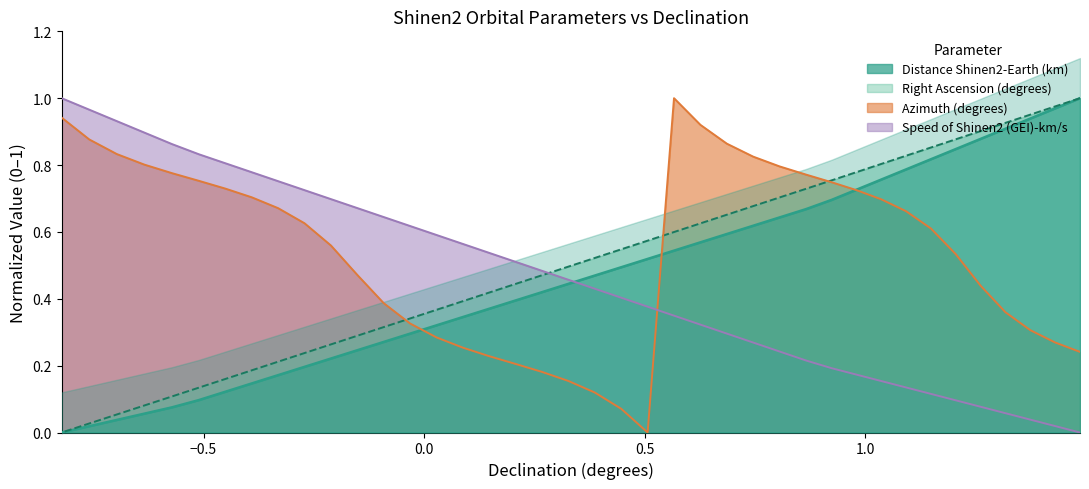

How many lines are shown in the chart?

4